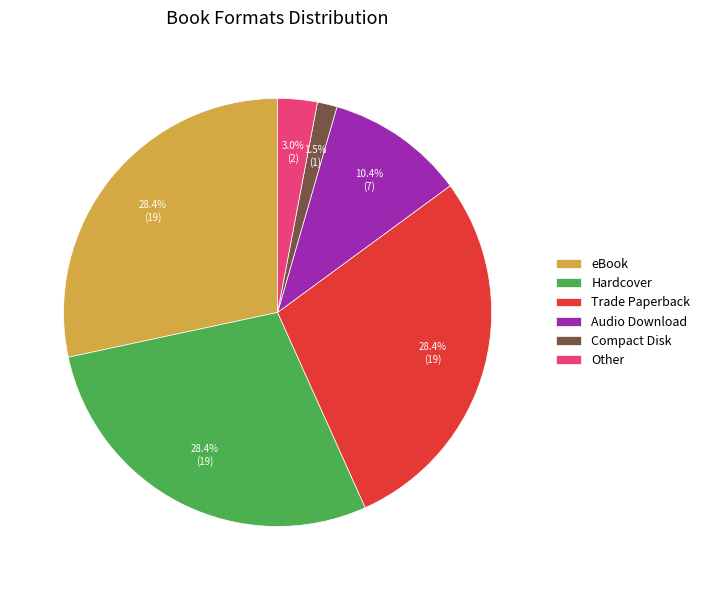

The eBook slice represents 20% of the pie. True or false?

False